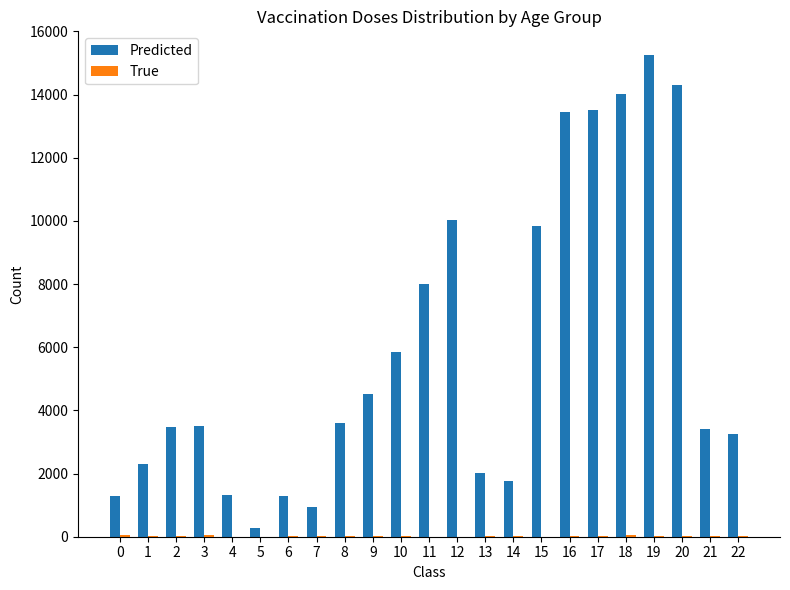

What is the maximum value shown in the chart?

15240